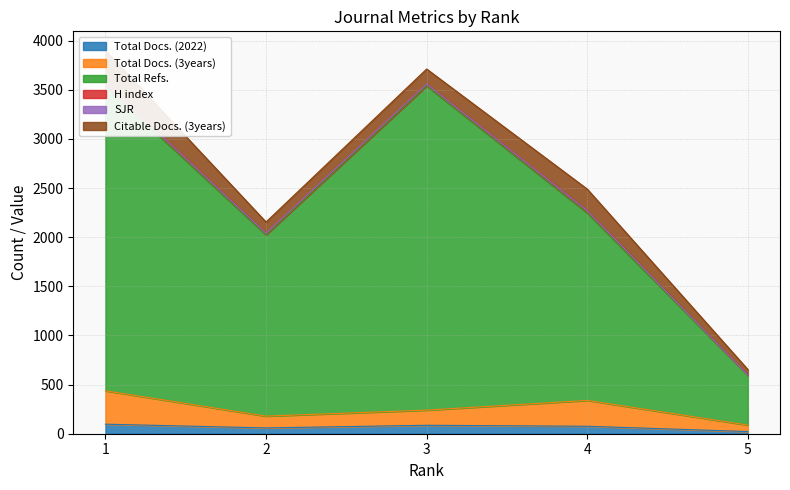

How many values in the Total Docs. (2022) series exceed 76?

2